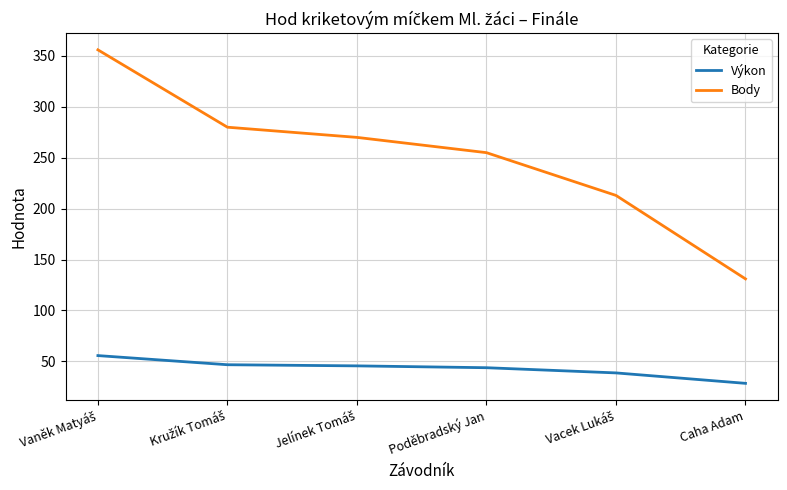

Which series has the widest spread of values?

Body